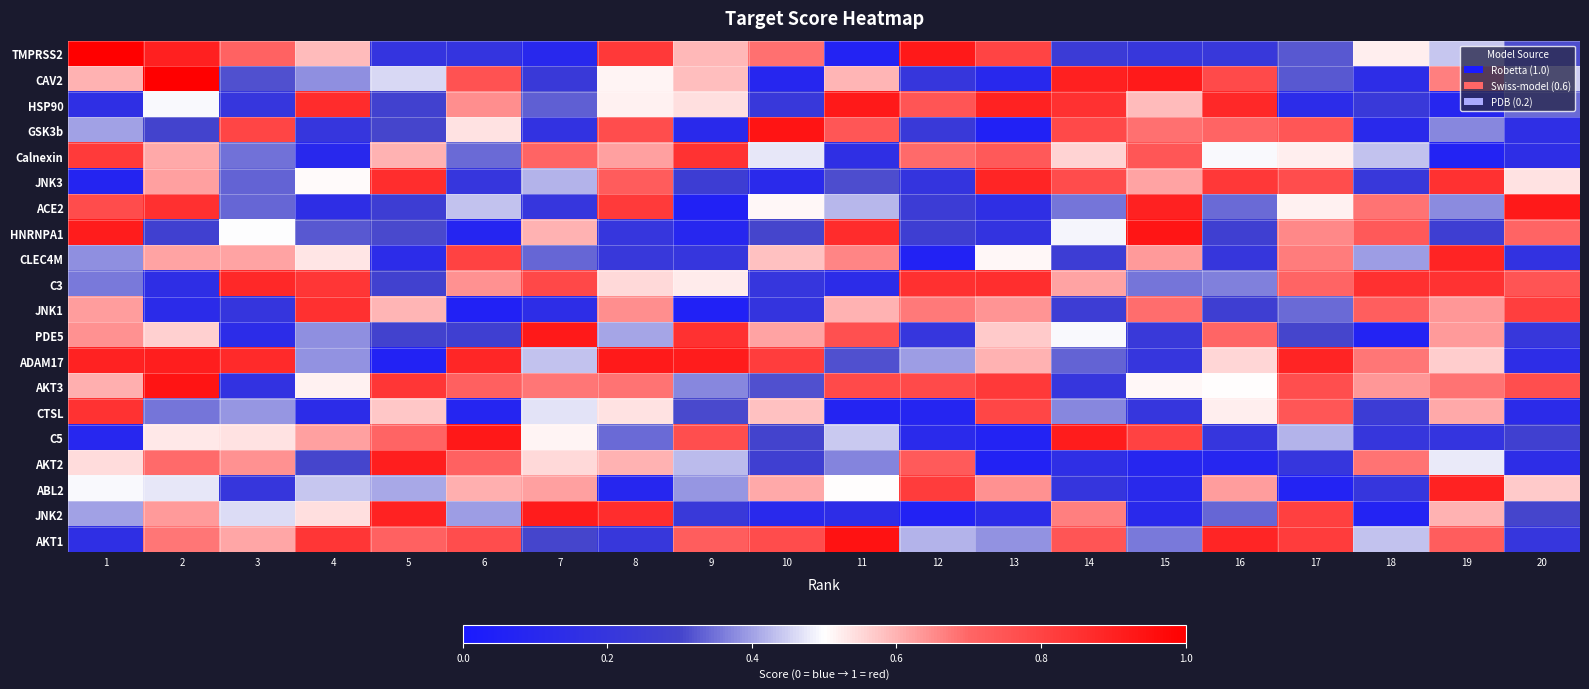

Which series has the largest total across all categories?

AKT3